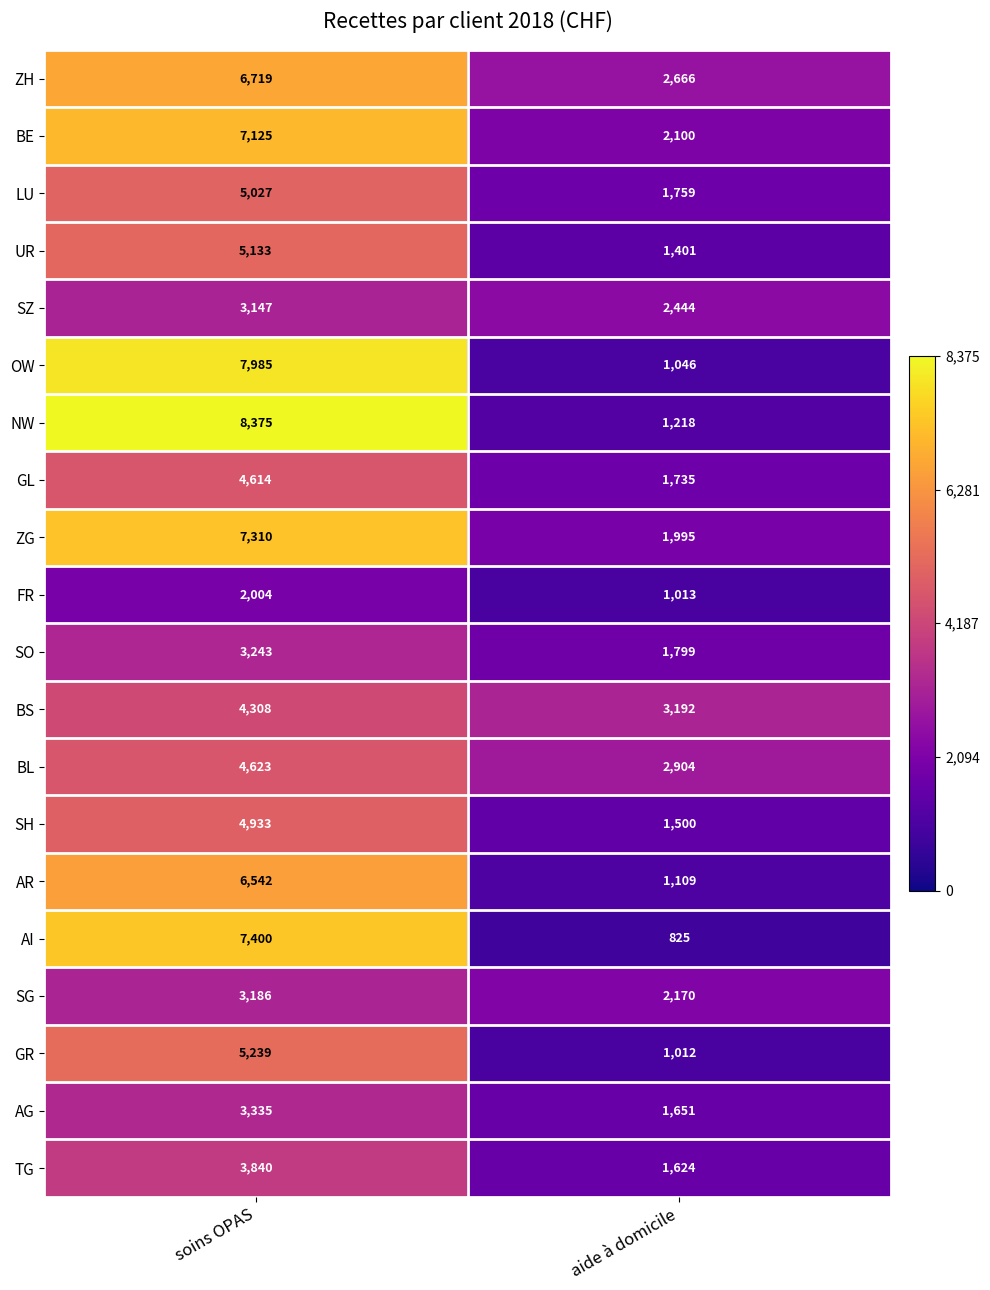

Count the number of data series in this chart.

20